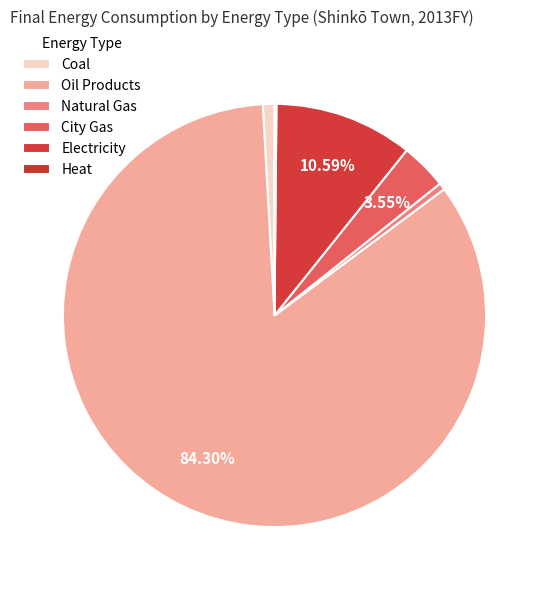

True or false: Coal accounts for 8% of the total.

False